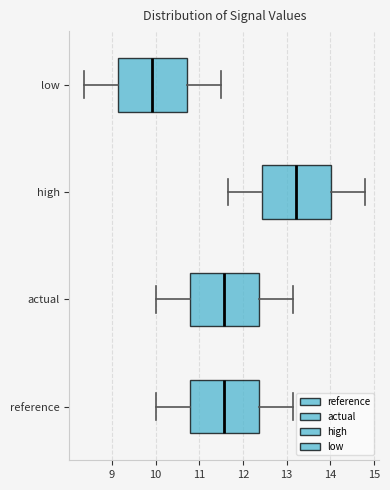

Reading bottom to top, transcribe this box plot: for each box, give where its median line is, the range the box spans, and where its two whiskers end, as read against the x-axis. The values are not printed on the chart, so give them approximately, as read against the axis.

reference: median 11.6, box 10.8 to 12.4, whiskers 10.0 to 13.2
actual: median 11.6, box 10.8 to 12.4, whiskers 10.0 to 13.2
high: median 13.2, box 12.4 to 14.0, whiskers 11.7 to 14.8
low: median 9.9, box 9.1 to 10.7, whiskers 8.3 to 11.5